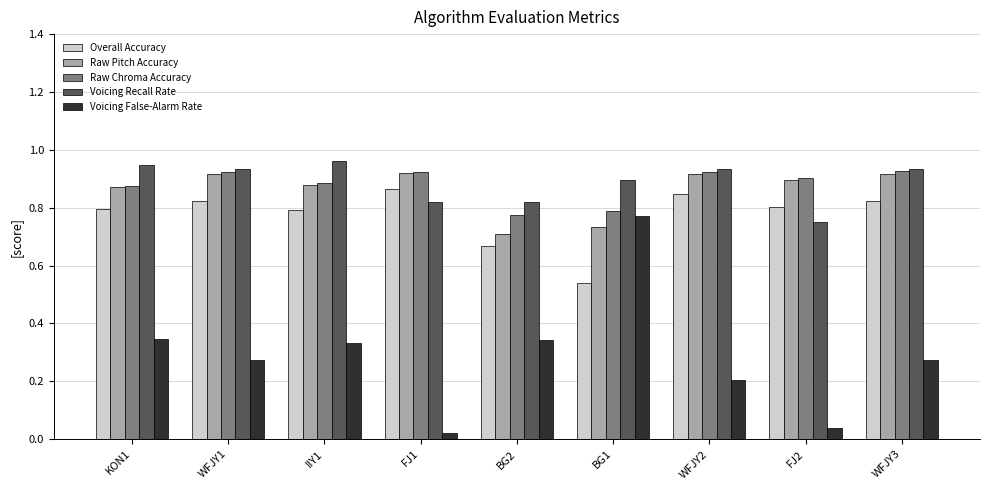

At which label is Voicing Recall Rate closest to 0?

FJ2